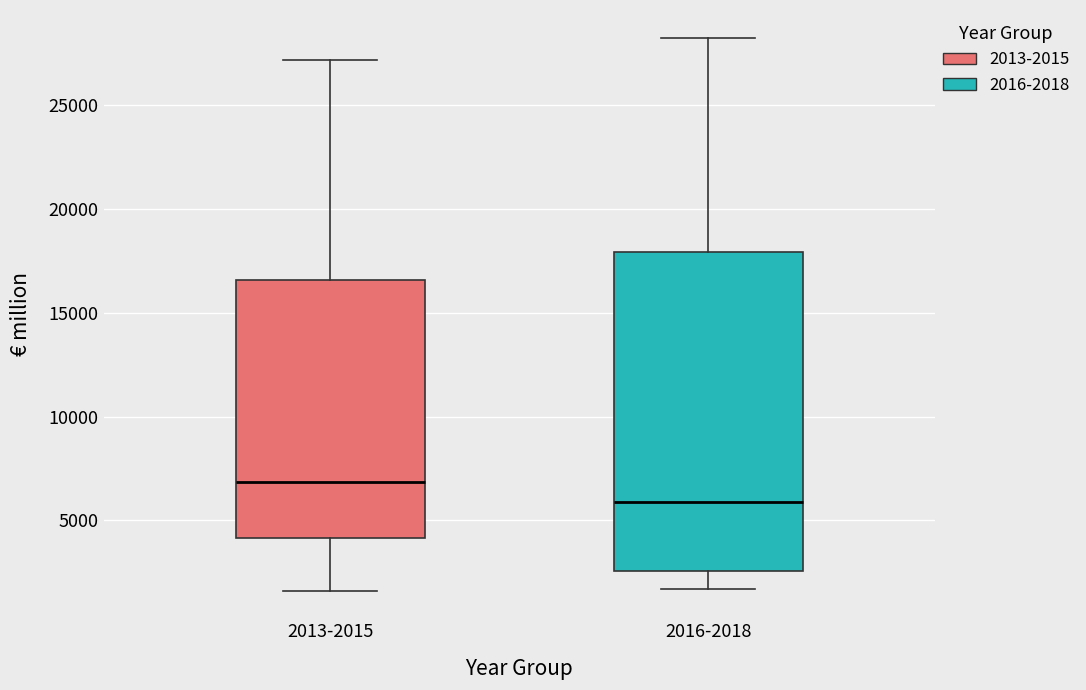

Which box is the tallest, from its lower edge to its upper edge?

2016-2018